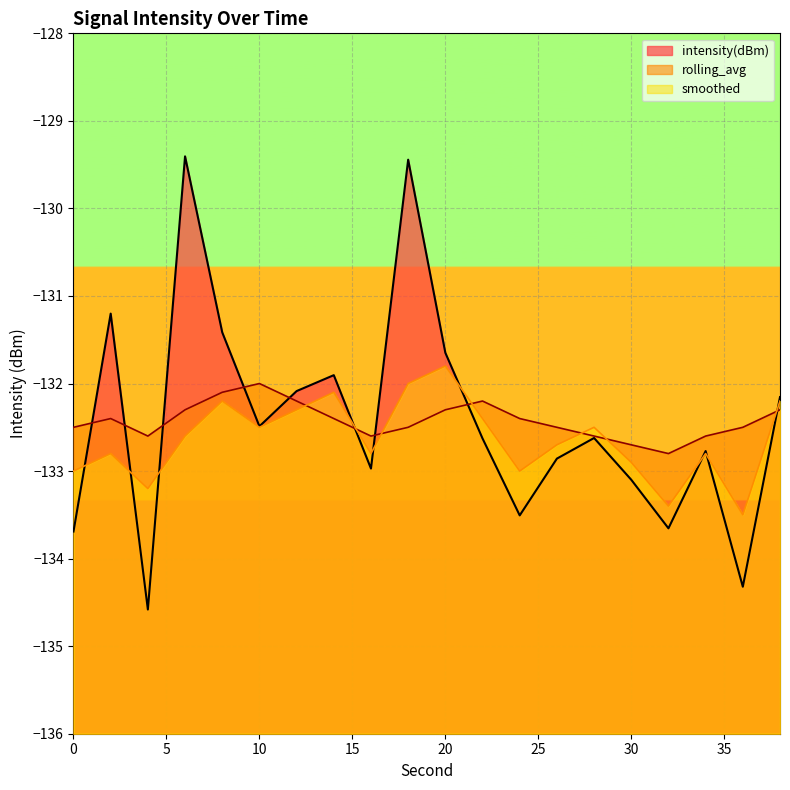

True or false: intensity(dBm) has a value of -133.1 at 30.

True